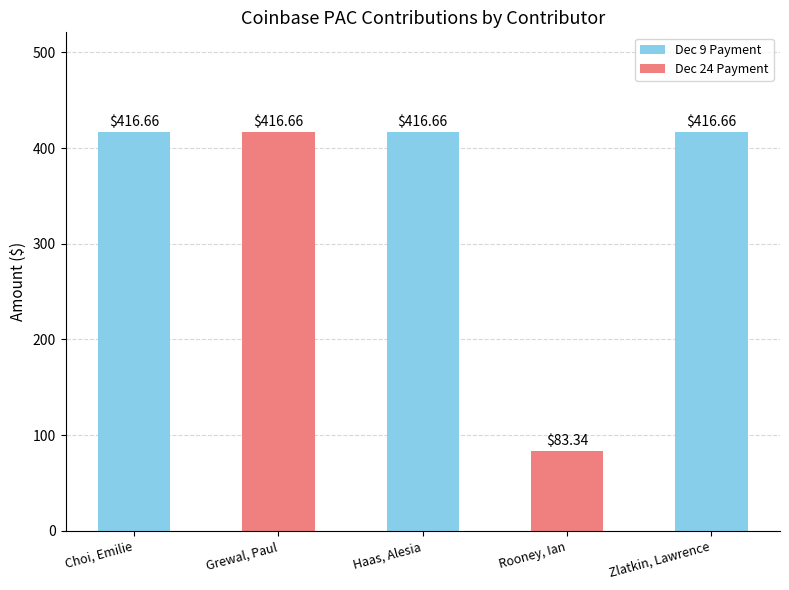

What is the label of the 4th bar from the left?

Rooney, Ian